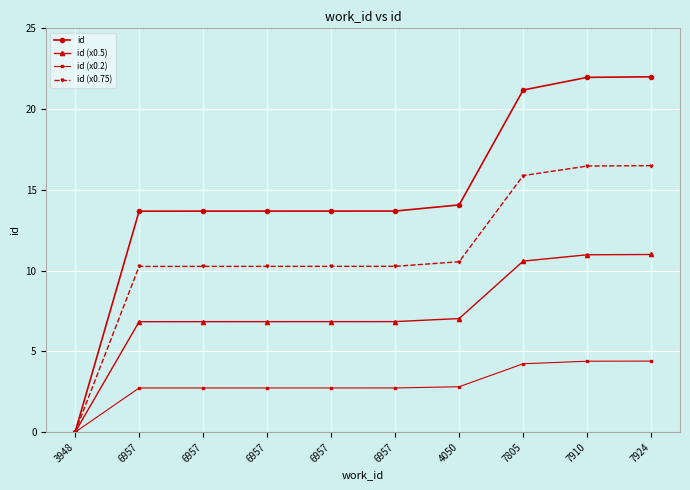

Count the number of data series in this chart.

4